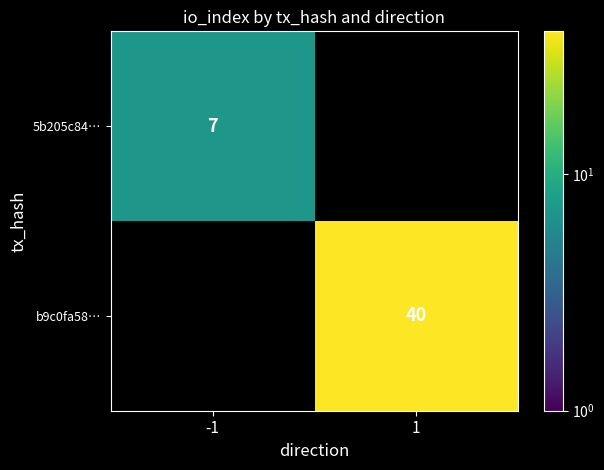

Which category has the lowest value across all series?

1